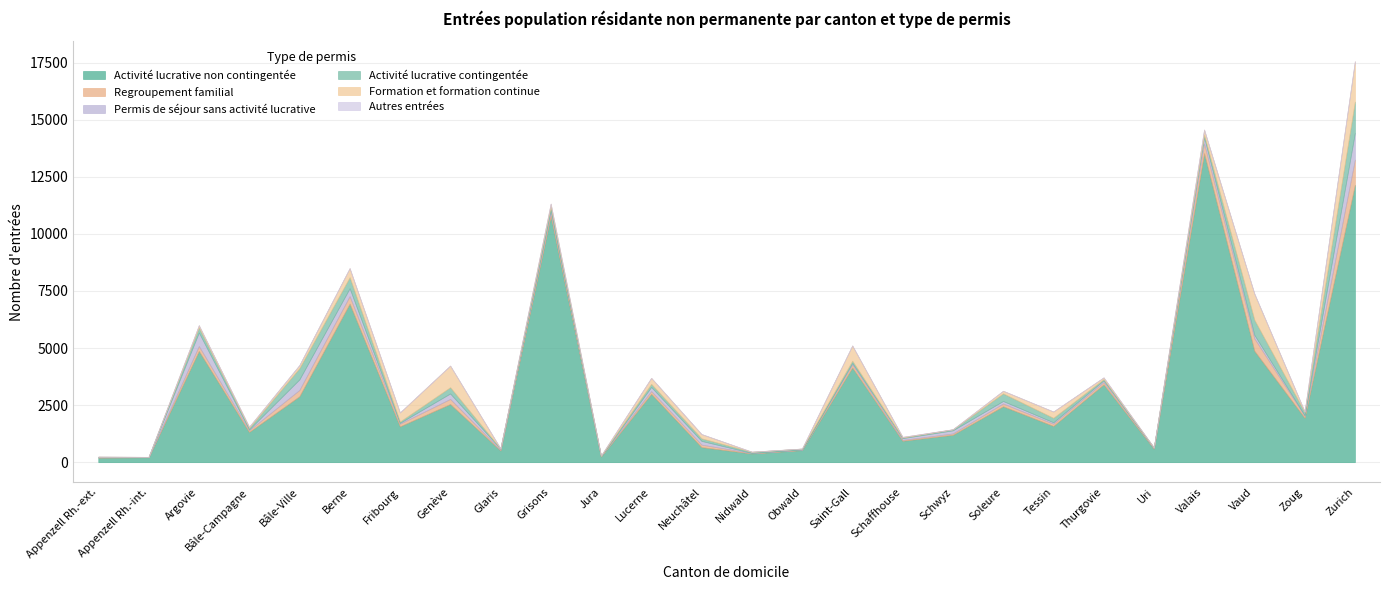

List the series in order of their peak value, lowest first.

Autres entrées, Regroupement familial, Permis de séjour sans activité lucrative, Activité lucrative contingentée, Formation et formation continue, Activité lucrative non contingentée